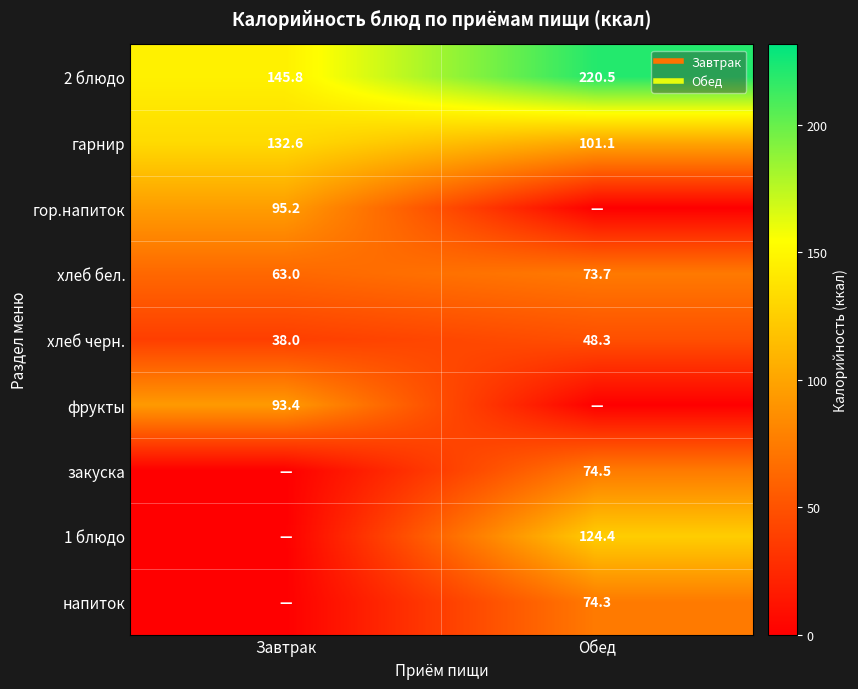

The value of гарнир at Обед is 58.8. True or false?

False